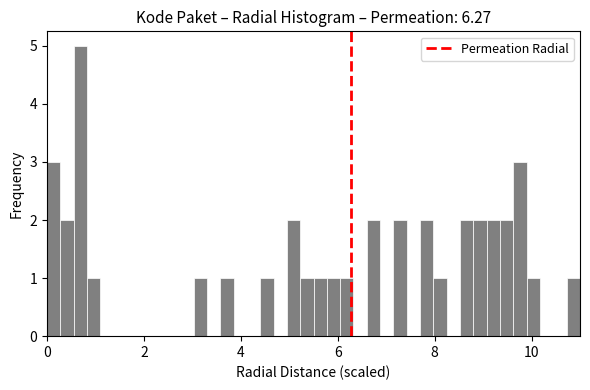

Read against the x-axis, roughly where is the centre of the tallest bar?

0.6